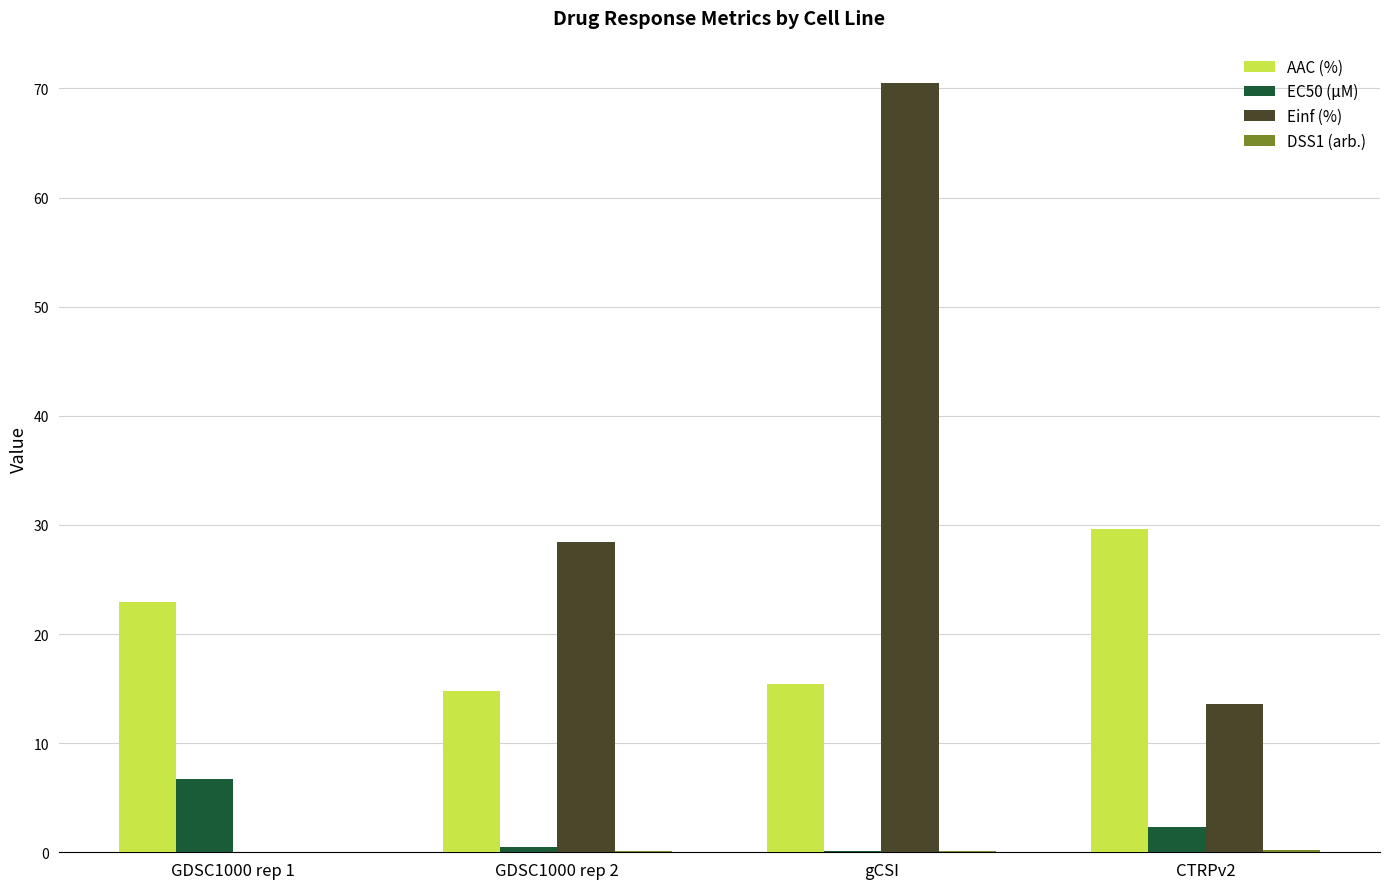

How many data points in Einf (%) are above 28?

2